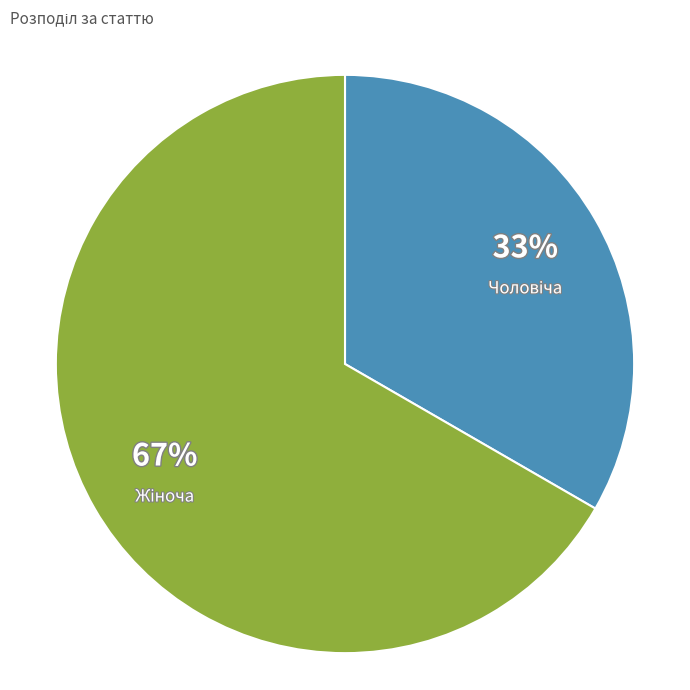

How many segments does this pie chart have?

2